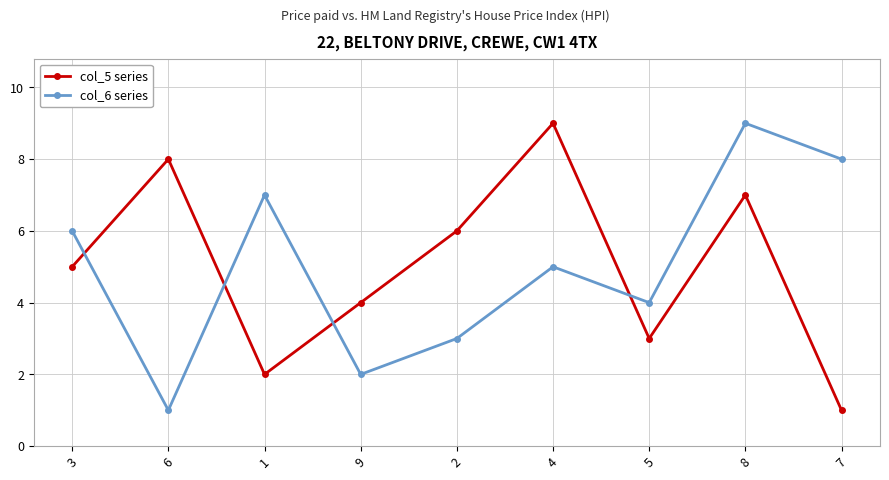

After their last crossing, which series has the higher values: col_6 series or col_5 series?

col_6 series